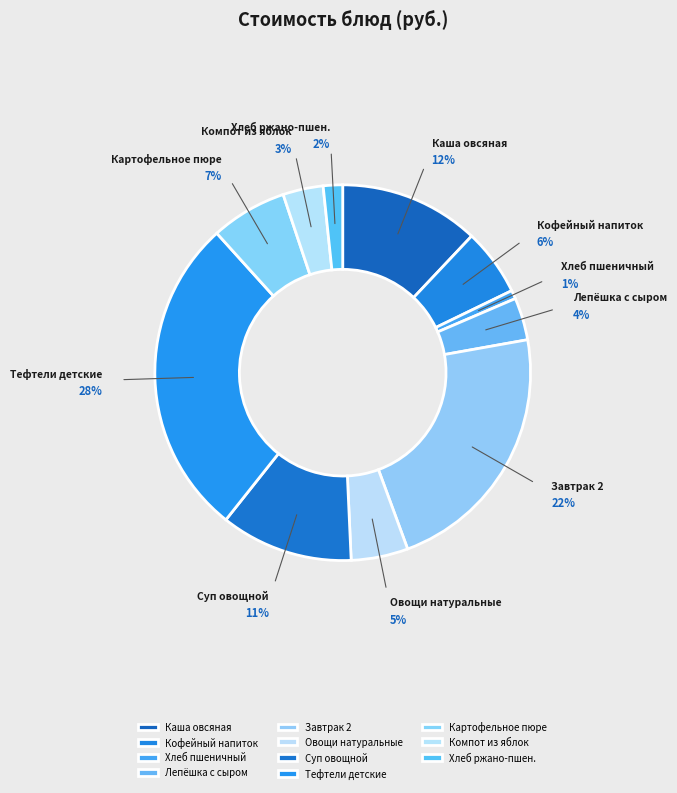

To the nearest percent, what portion does Овощи натуральные represent?

5%